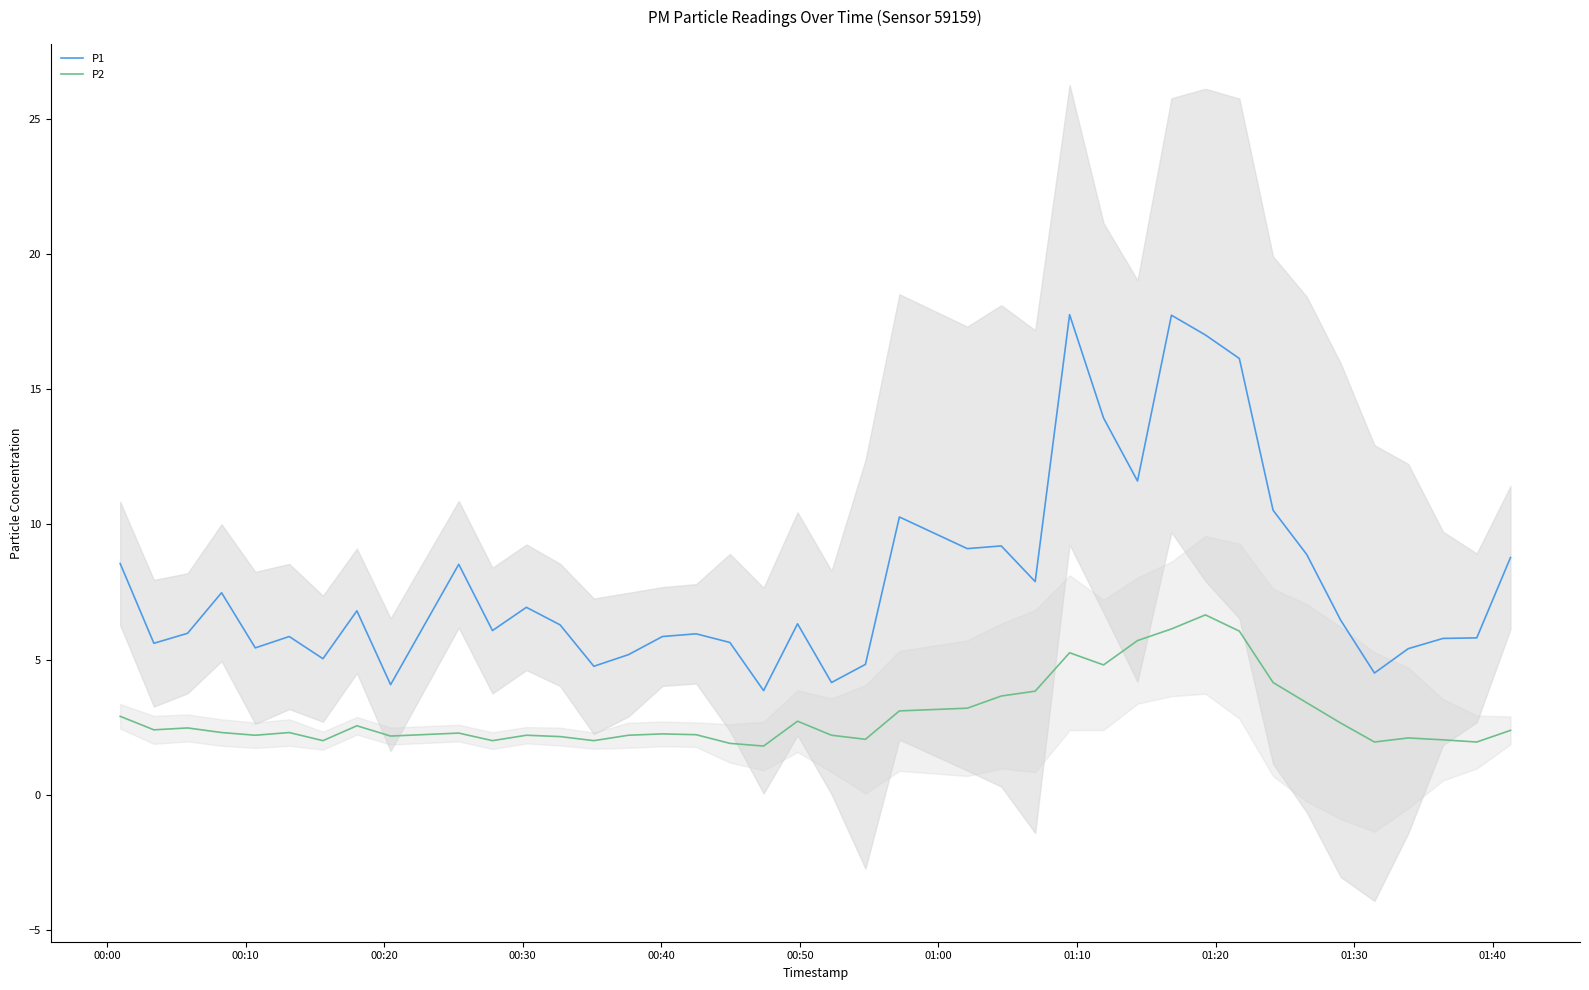

What is the maximum value for P2?

6.7